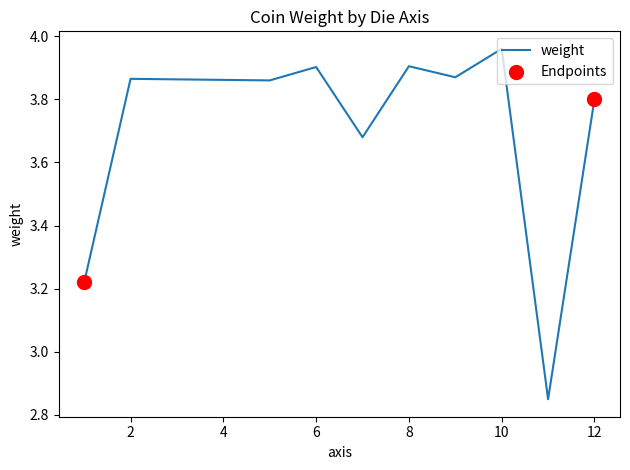

How many lines are shown in the chart?

1